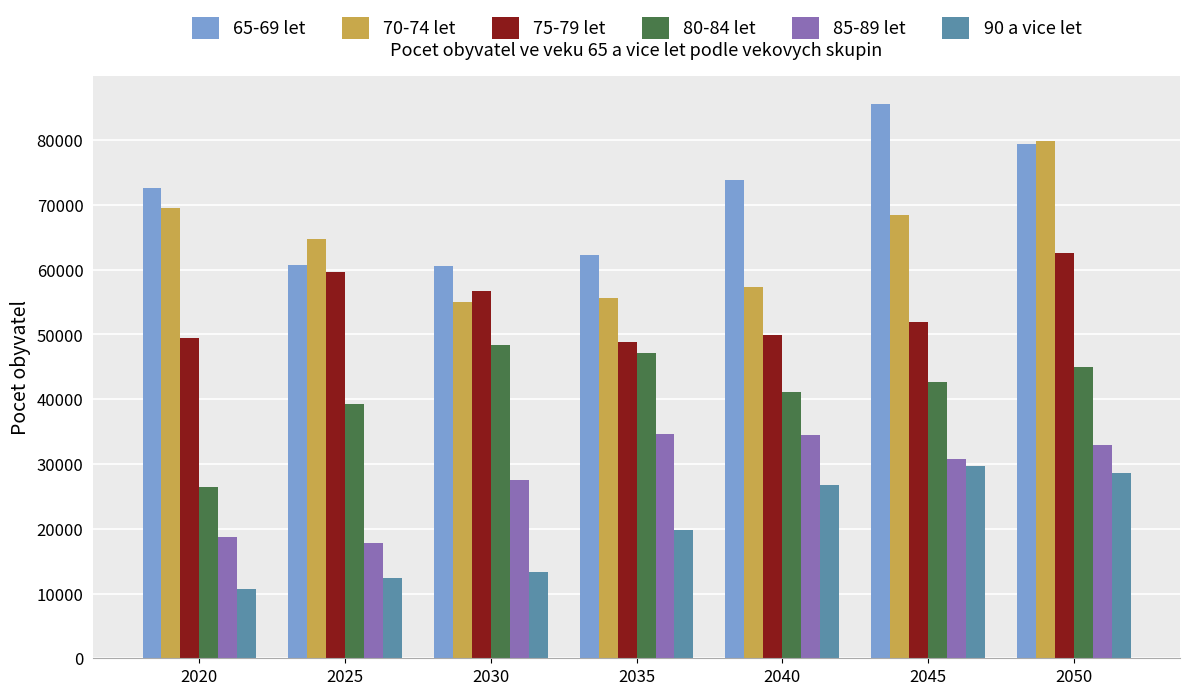

What is the sum of the 90 a vice let values at 2030 and 2020?

23988